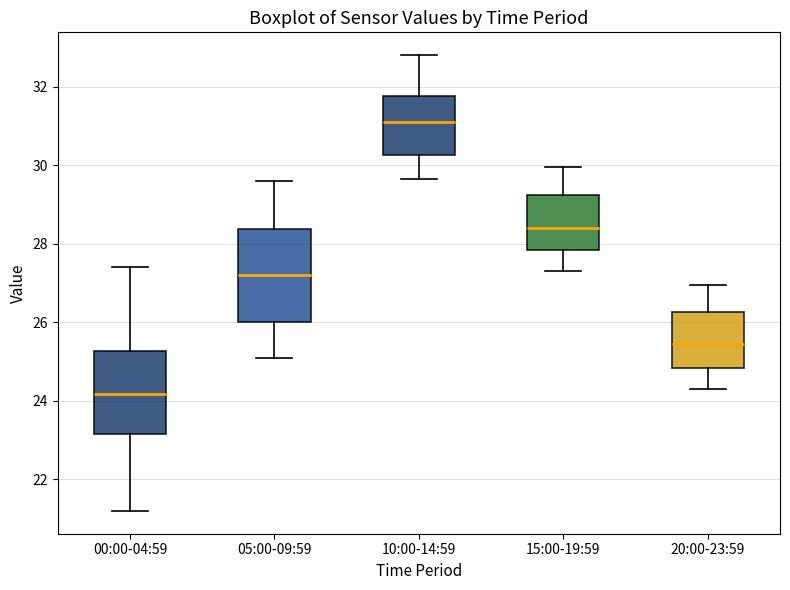

Which box has the highest median line?

10:00-14:59